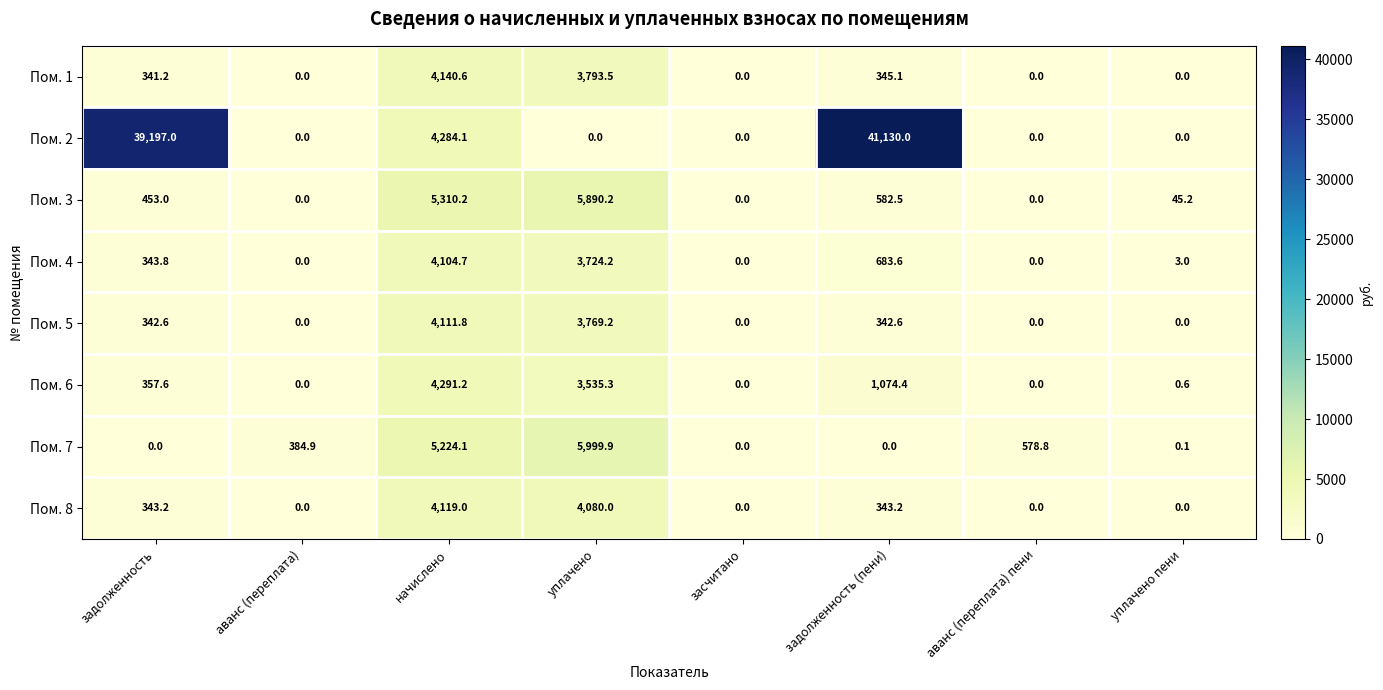

Which series has the largest total across all categories?

Пом. 2